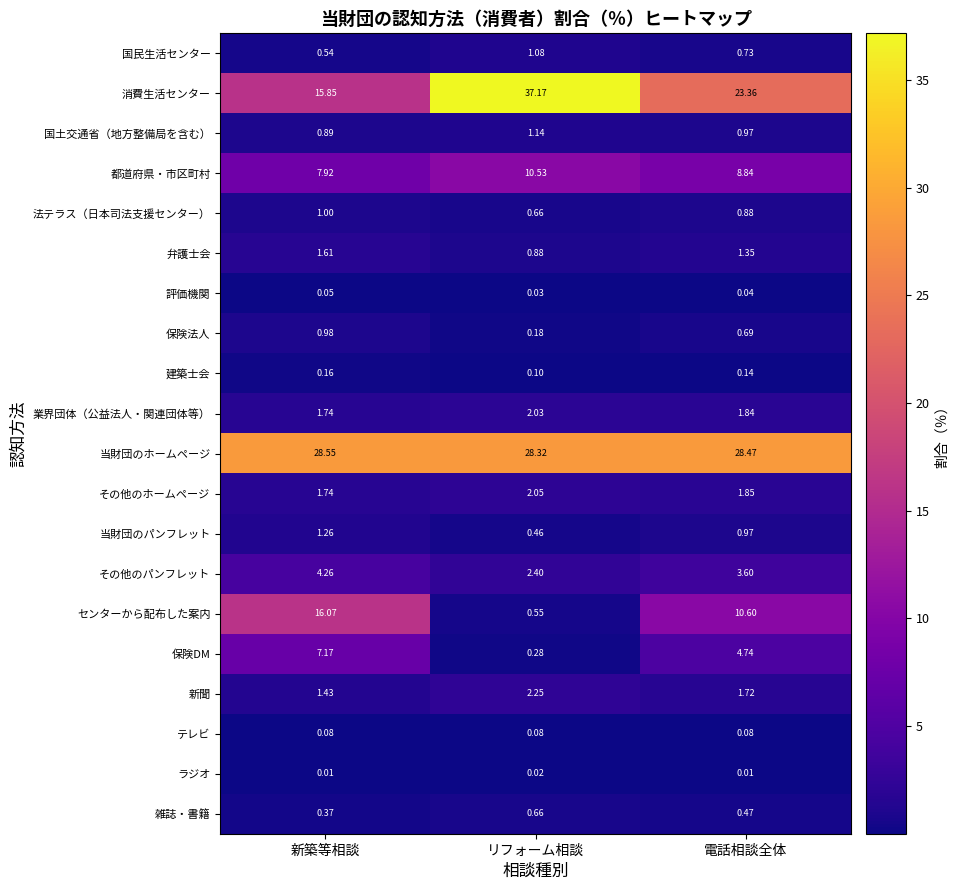

Between リフォーム相談 and 電話相談全体, which series saw the biggest shift?

消費生活センター